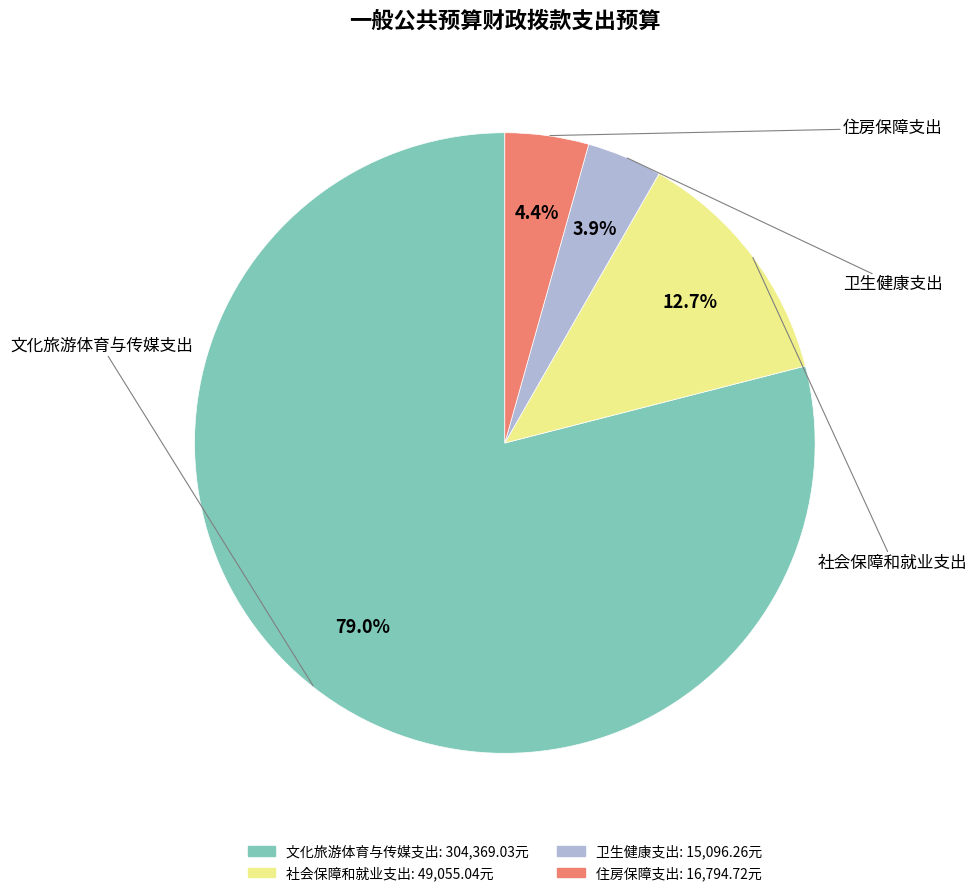

Count the number of slices in the pie.

4